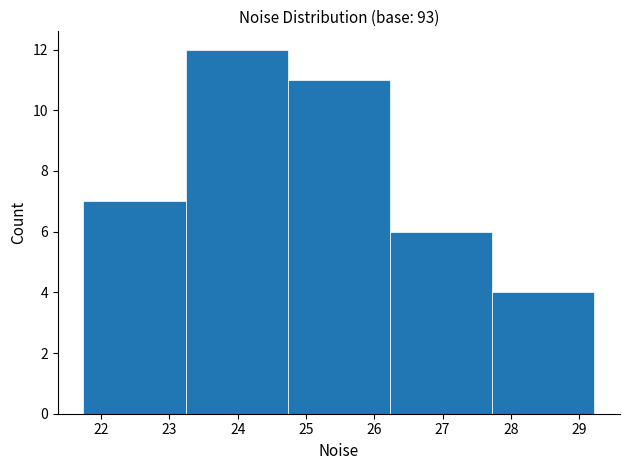

Reading left to right, transcribe this chart: for each bar, give the range it covers on the x-axis and its height. Neither the bar edges nor the heights are printed on the chart, so give them approximately, as read against the axes.

21.7 to 23.2: 7
23.2 to 24.7: 12
24.7 to 26.2: 11
26.2 to 27.7: 6
27.7 to 29.2: 4